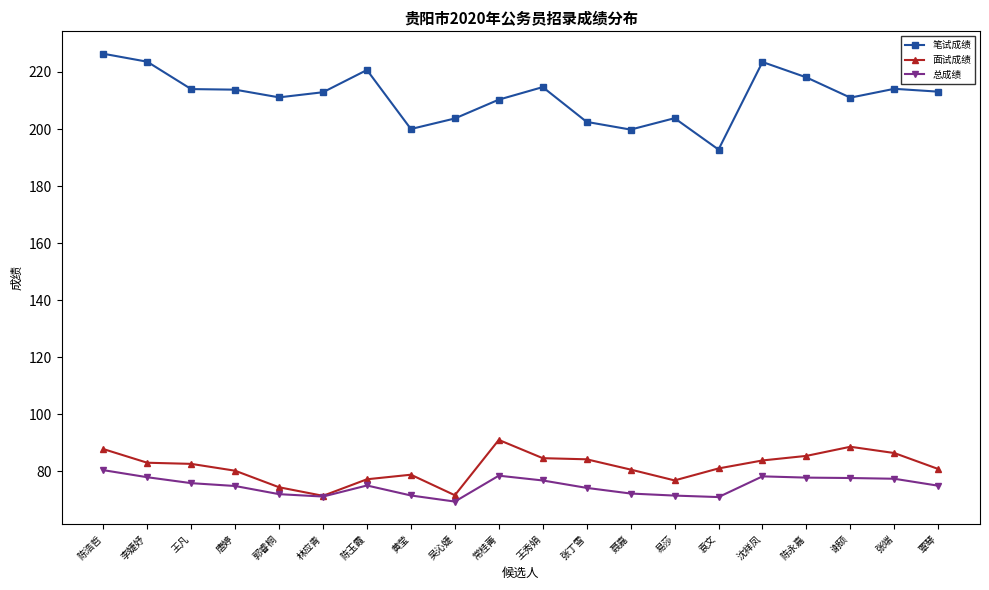

How many series are shown in this chart?

3